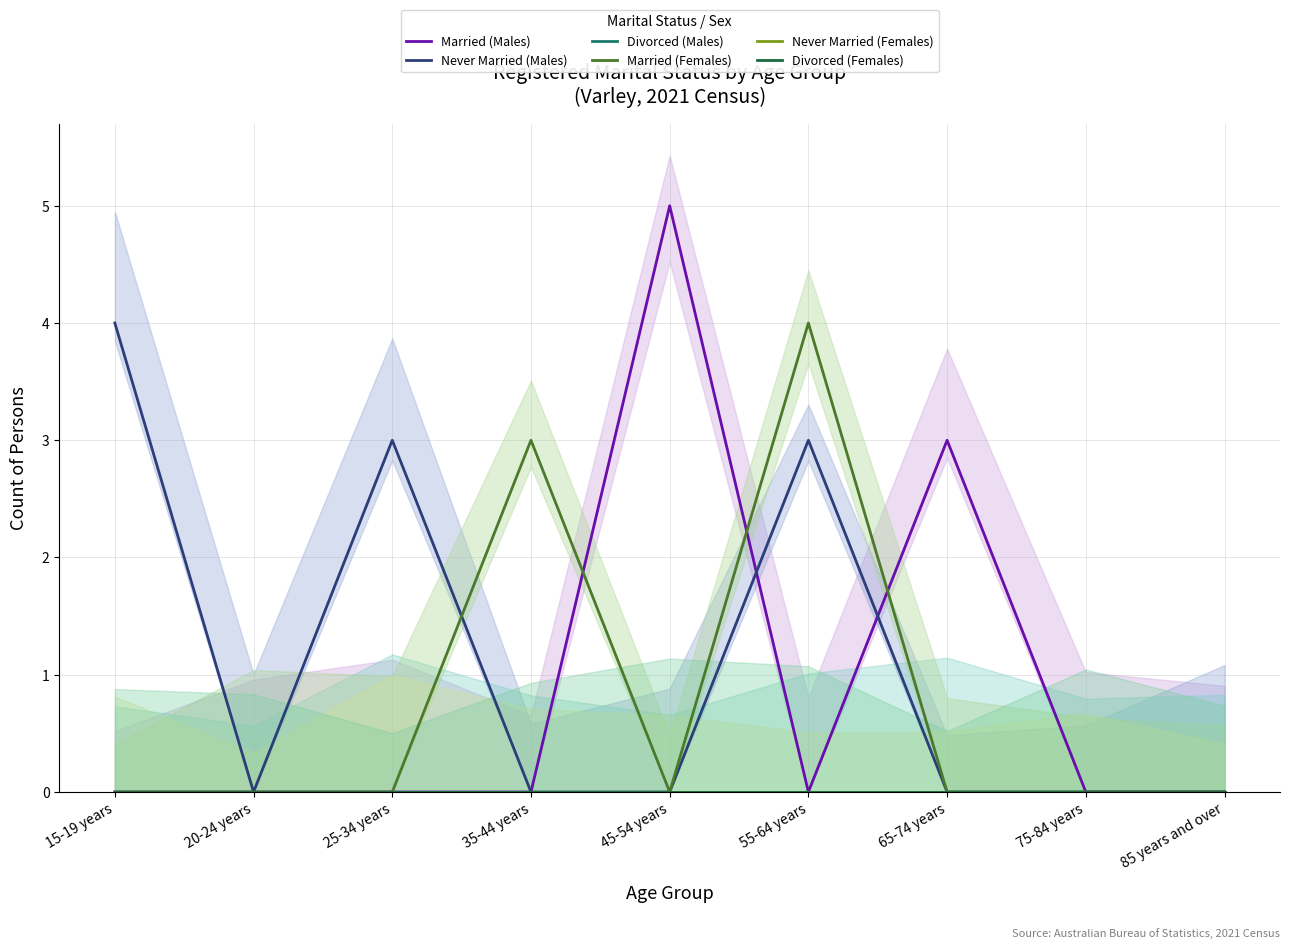

At which category is the sum across all series the highest?

55-64 years